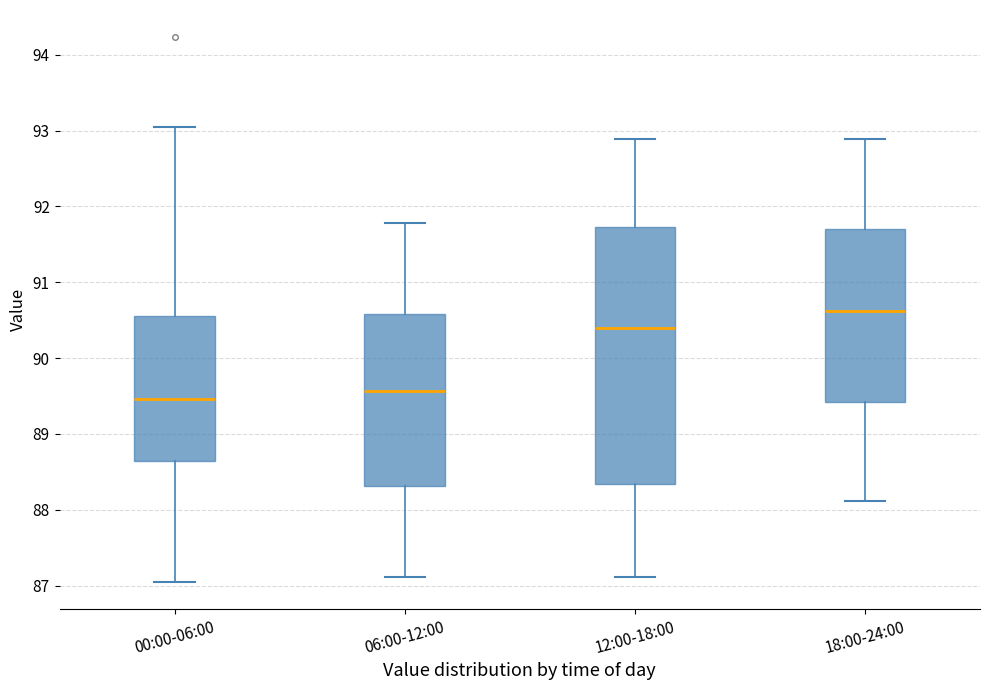

Which box is the tallest, from its lower edge to its upper edge?

12:00-18:00